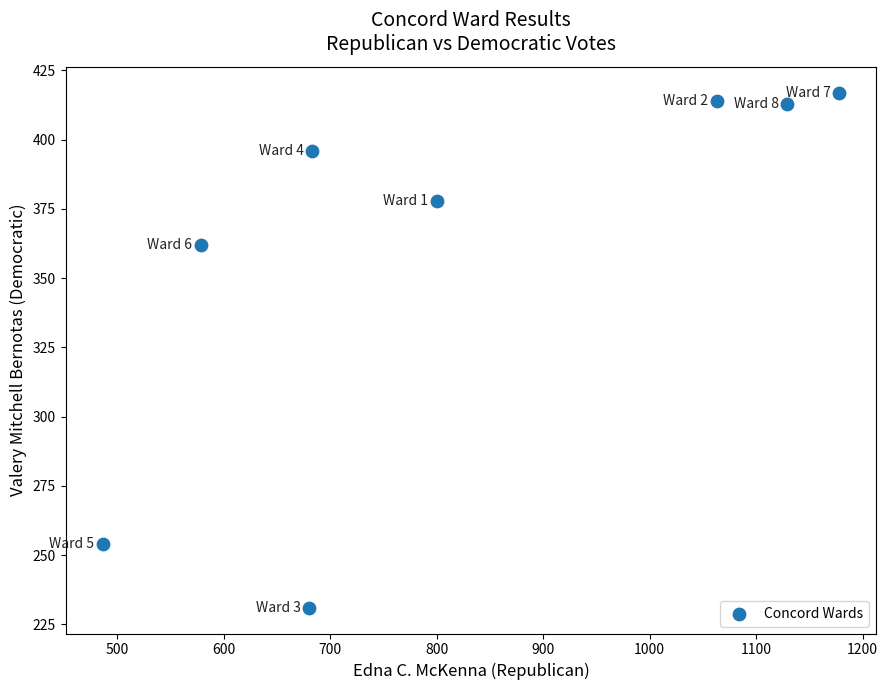

What is the range of X values (max minus min)?

692